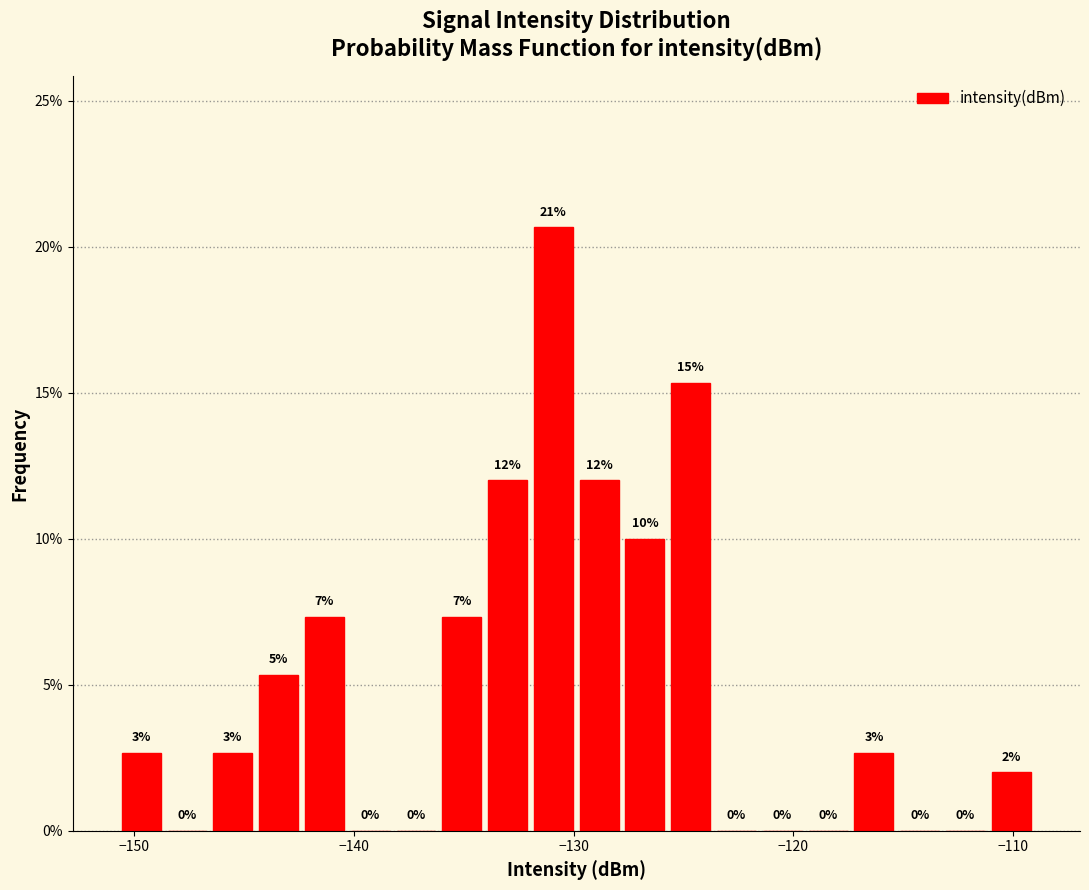

Read against the x-axis, roughly where is the centre of the tallest bar?

-131